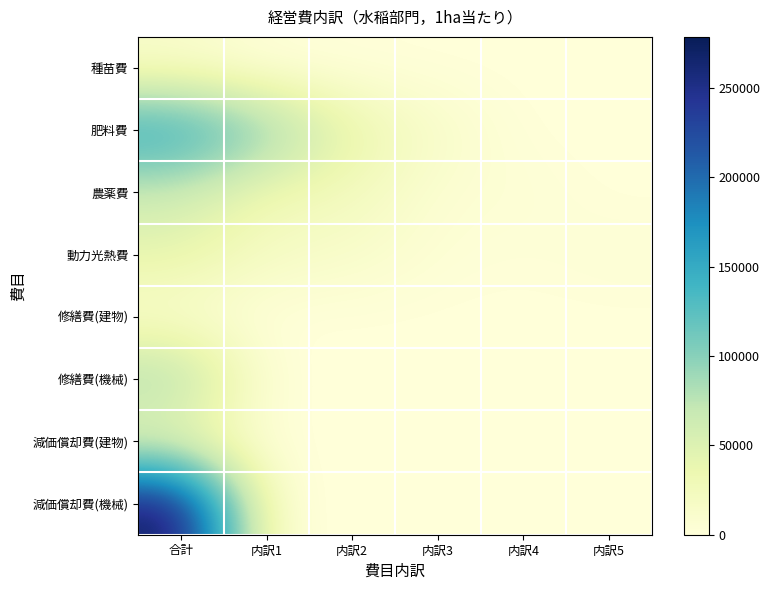

Reading right to left, transcribe all the data shown in this chart.

種苗費: 内訳5=0	内訳4=0	内訳3=0	内訳2=0	内訳1=0	合計=11000
肥料費: 内訳5=0	内訳4=0	内訳3=14364	内訳2=38400	内訳1=102025	合計=154789
農薬費: 内訳5=0	内訳4=4975	内訳3=5512	内訳2=24330	内訳1=27940	合計=62757
動力光熱費: 内訳5=4652	内訳4=1453	内訳3=3811	内訳2=14054	内訳1=17563	合計=41534
修繕費(建物): 内訳5=0	内訳4=0	内訳3=0	内訳2=0	内訳1=0	合計=6689
修繕費(機械): 内訳5=0	内訳4=0	内訳3=0	内訳2=0	内訳1=0	合計=89986
減価償却費(建物): 内訳5=0	内訳4=0	内訳3=0	内訳2=0	内訳1=0	合計=30598
減価償却費(機械): 内訳5=0	内訳4=0	内訳3=0	内訳2=0	内訳1=0	合計=278545